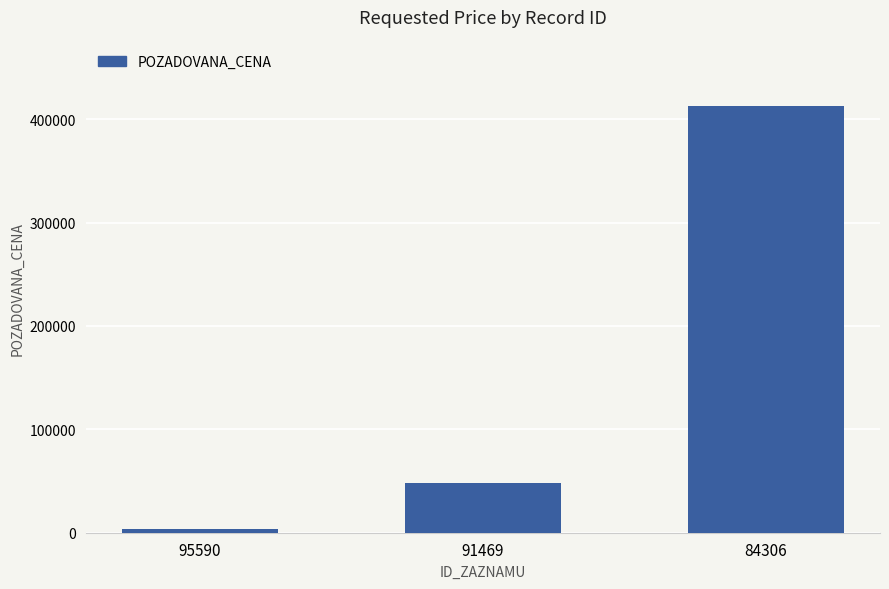

Rank the categories by value from highest to lowest.

84306, 91469, 95590